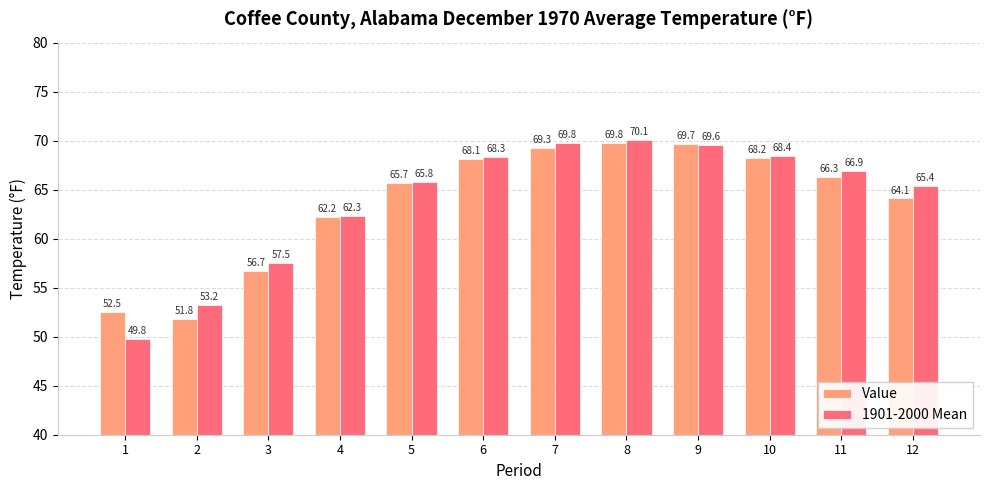

The value of Value at 4 is 62.2. True or false?

True